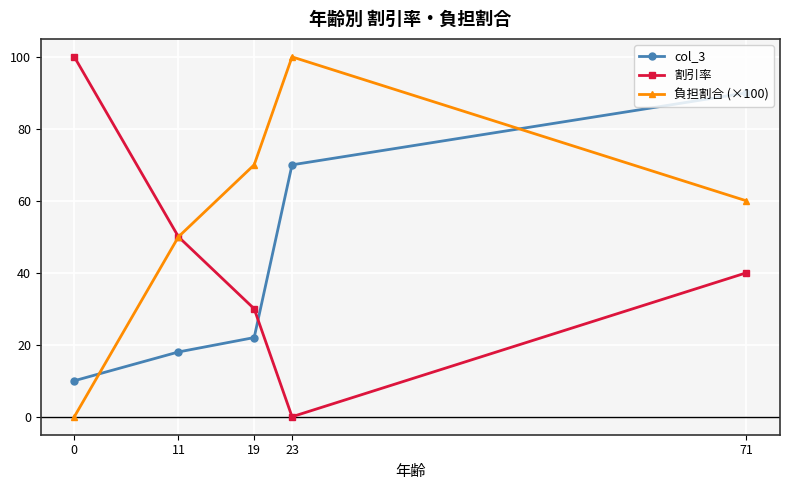

Read the col_3 value at 19, to the nearest 10.

20